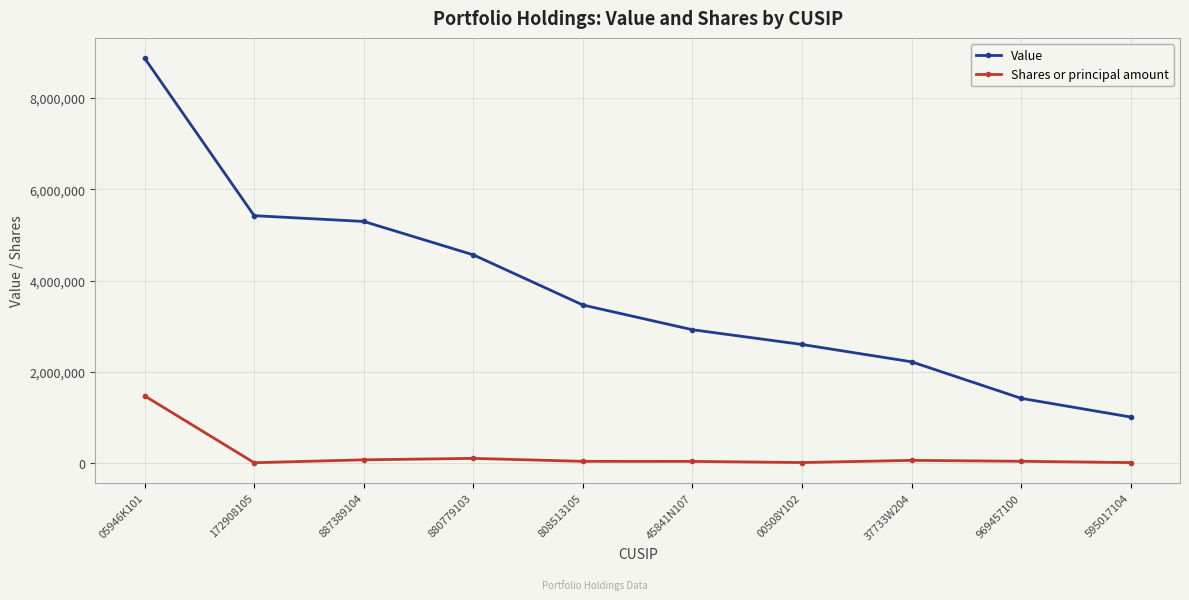

What is the difference between the maximum and minimum values in the Shares or principal amount series?

1463600